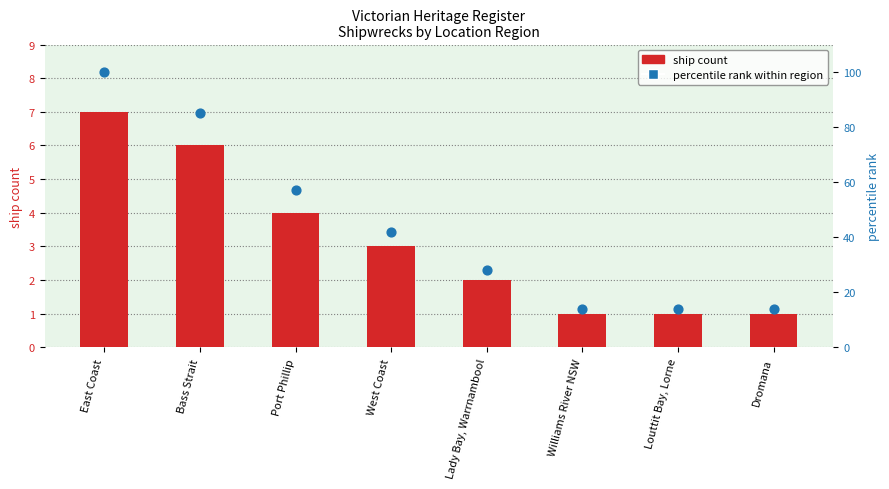

Which series contains the highest Y value?

percentile rank within region